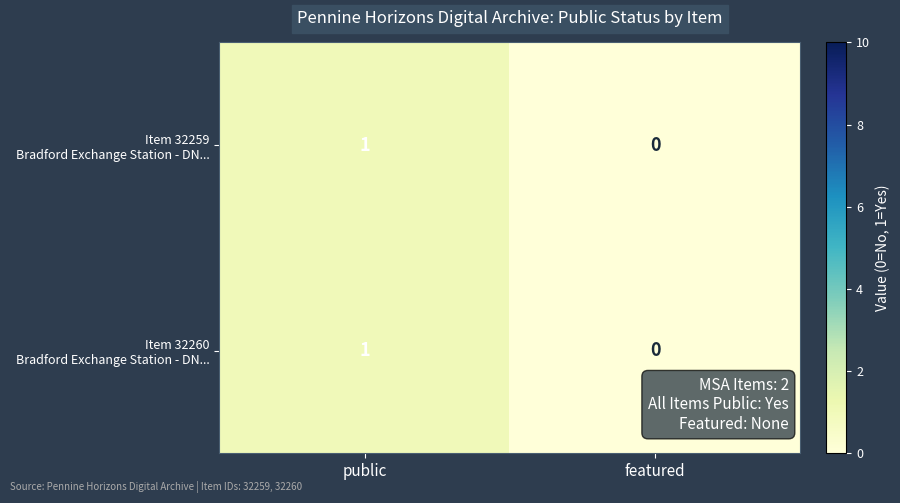

What is the maximum value shown in the chart?

1